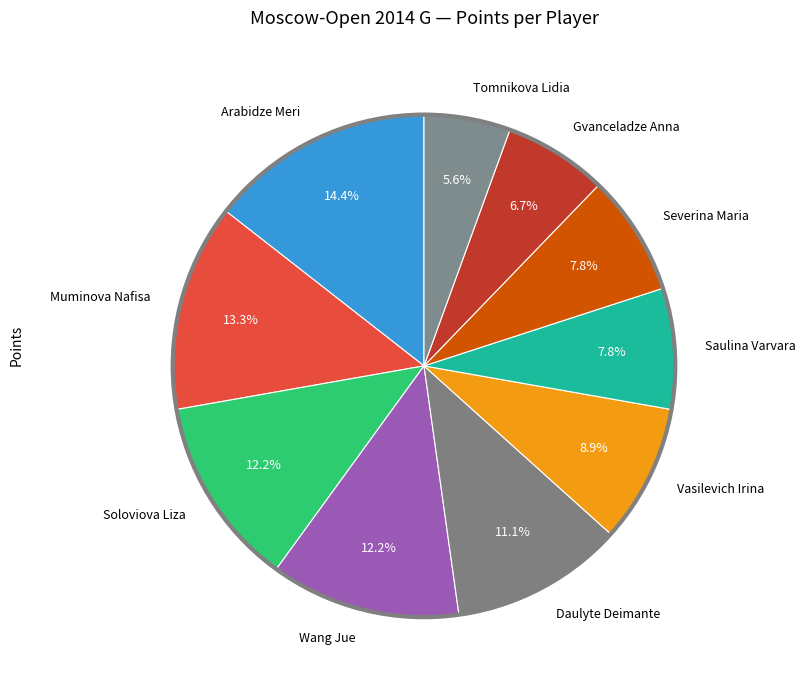

True or false: Saulina Varvara accounts for 8% of the total.

True